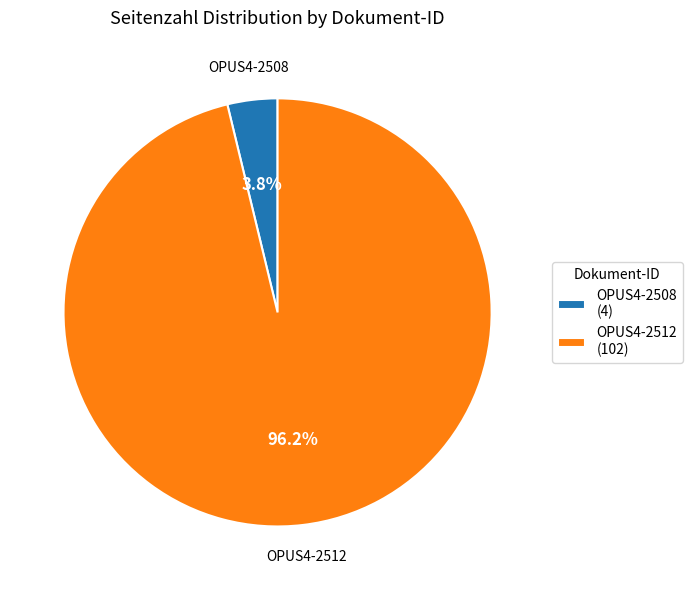

Rank the categories by value from highest to lowest.

OPUS4-2512, OPUS4-2508